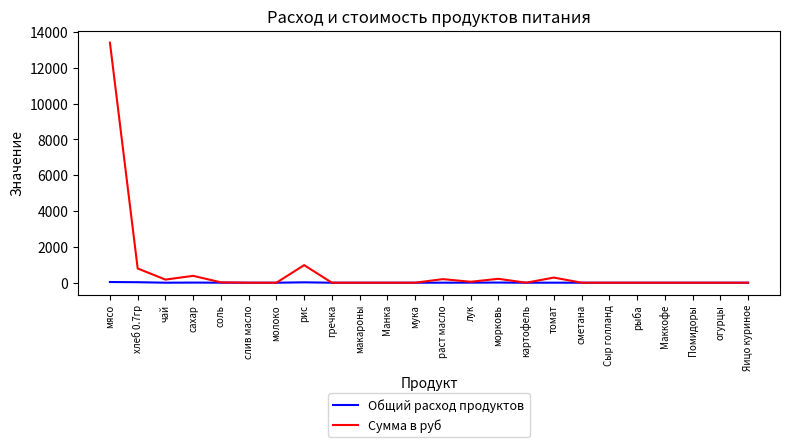

Which series has the largest range (max minus min)?

Сумма в руб